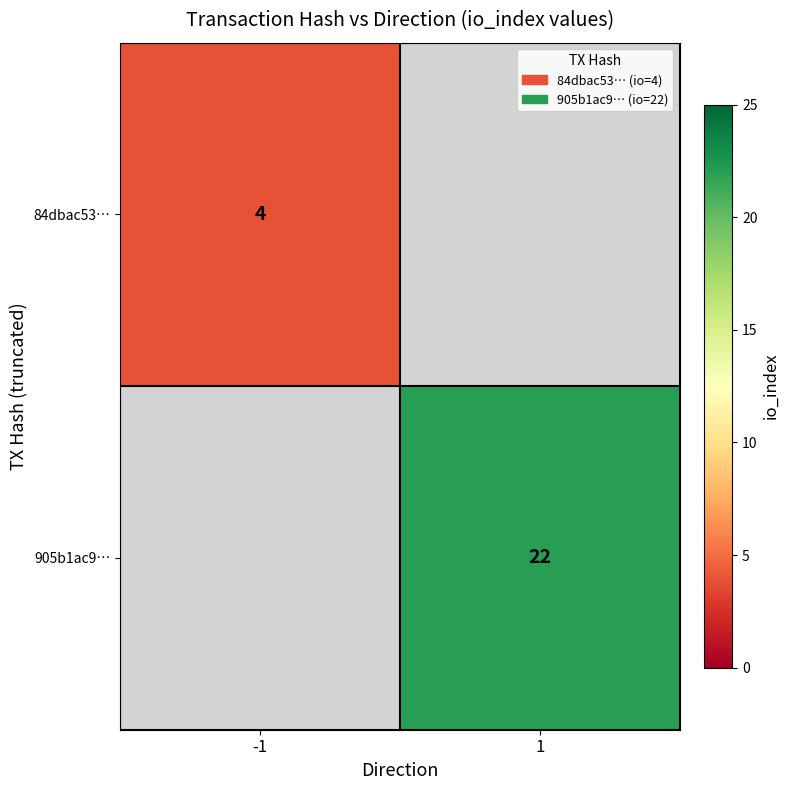

Is the value of 84dbac53… at -1 greater than the value of 905b1ac9… at 1?

No